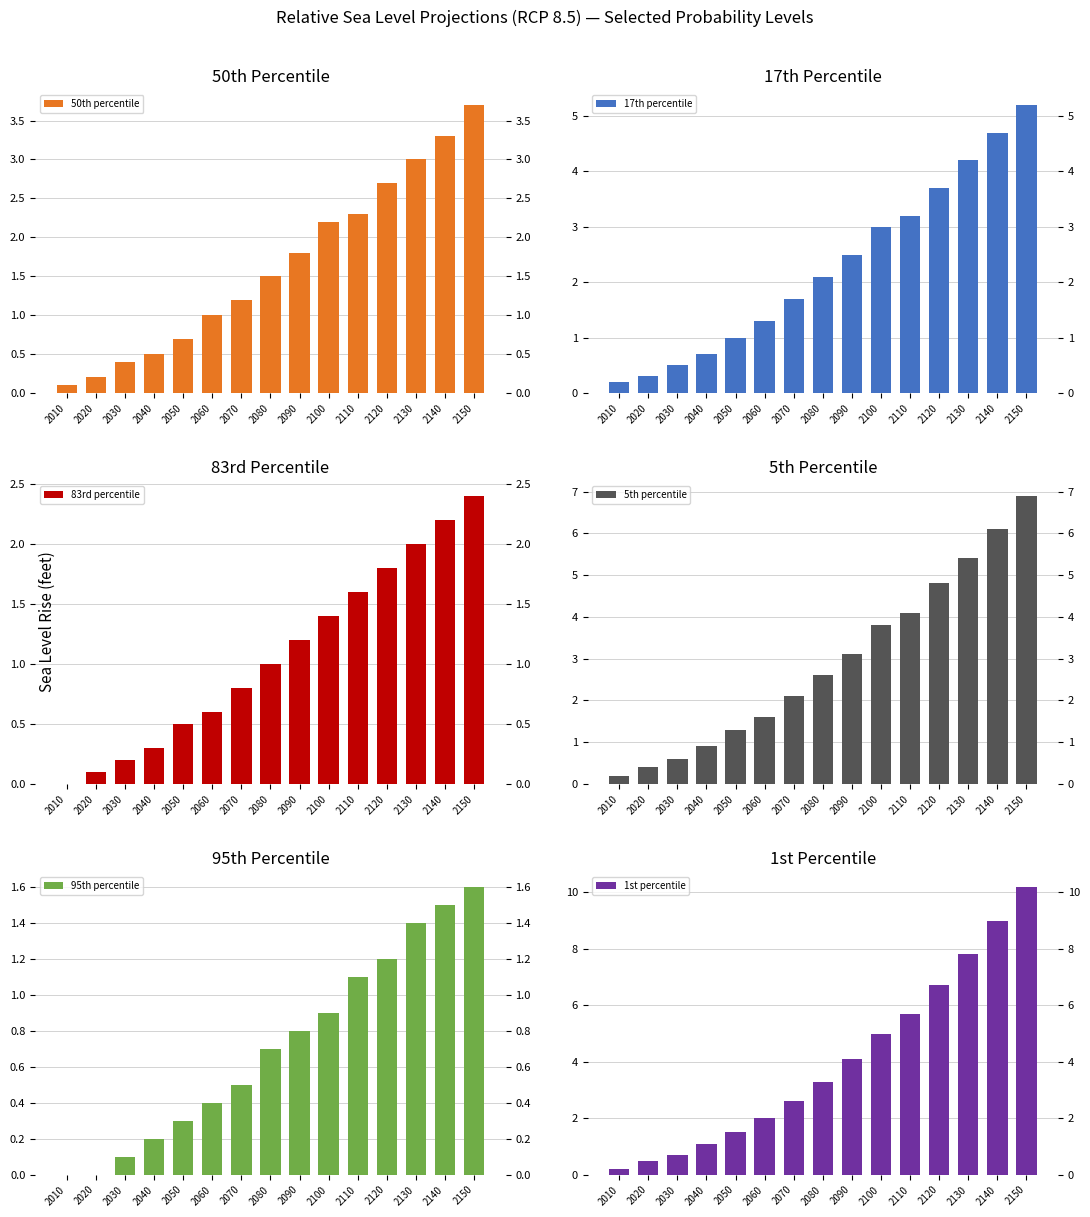

Reading left to right, what are all the values shown in this chart?

50th percentile: 0.1	0.2	0.4	0.5	0.7	1.0	1.2	1.5	1.8	2.2	2.3	2.7	3.0	3.3	3.7
17th percentile: 0.2	0.3	0.5	0.7	1.0	1.3	1.7	2.1	2.5	3.0	3.2	3.7	4.2	4.7	5.2
83rd percentile: 0.0	0.1	0.2	0.3	0.5	0.6	0.8	1.0	1.2	1.4	1.6	1.8	2.0	2.2	2.4
5th percentile: 0.2	0.4	0.6	0.9	1.3	1.6	2.1	2.6	3.1	3.8	4.1	4.8	5.4	6.1	6.9
95th percentile: 0.0	0.0	0.1	0.2	0.3	0.4	0.5	0.7	0.8	0.9	1.1	1.2	1.4	1.5	1.6
1st percentile: 0.2	0.5	0.7	1.1	1.5	2.0	2.6	3.3	4.1	5.0	5.7	6.7	7.8	9.0	10.2